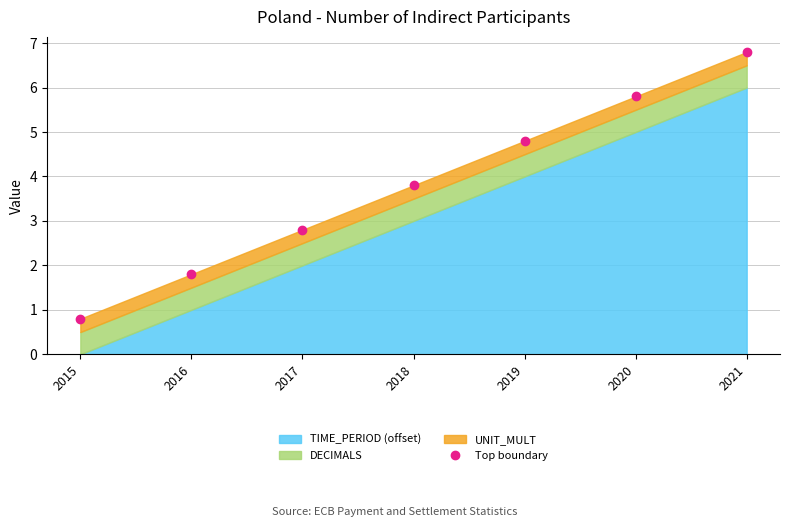

Reading right to left, extract all data points from this chart.

2021=6.8	2020=5.8	2019=4.8	2018=3.8	2017=2.8	2016=1.8	2015=0.8